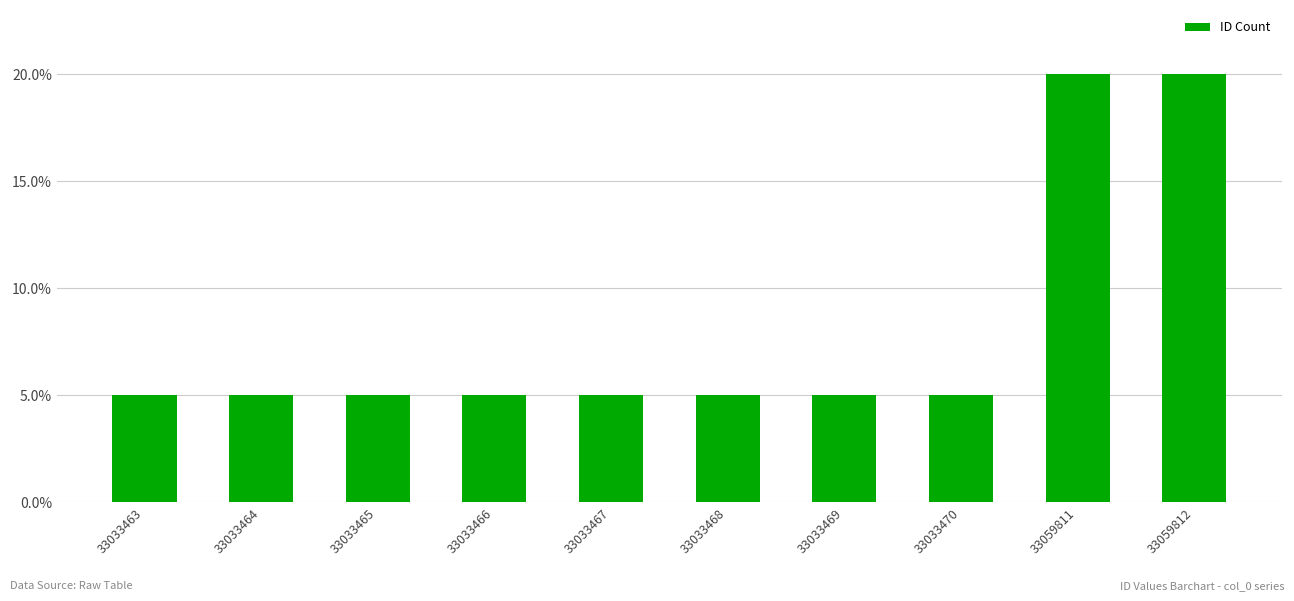

Reading left to right, transcribe all the data shown in this chart.

0.1	0.1	0.1	0.1	0.1	0.1	0.1	0.1	0.2	0.2